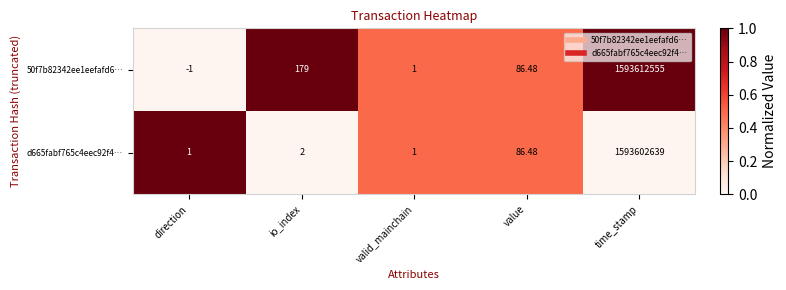

At which category is the sum across all series the highest?

time_stamp